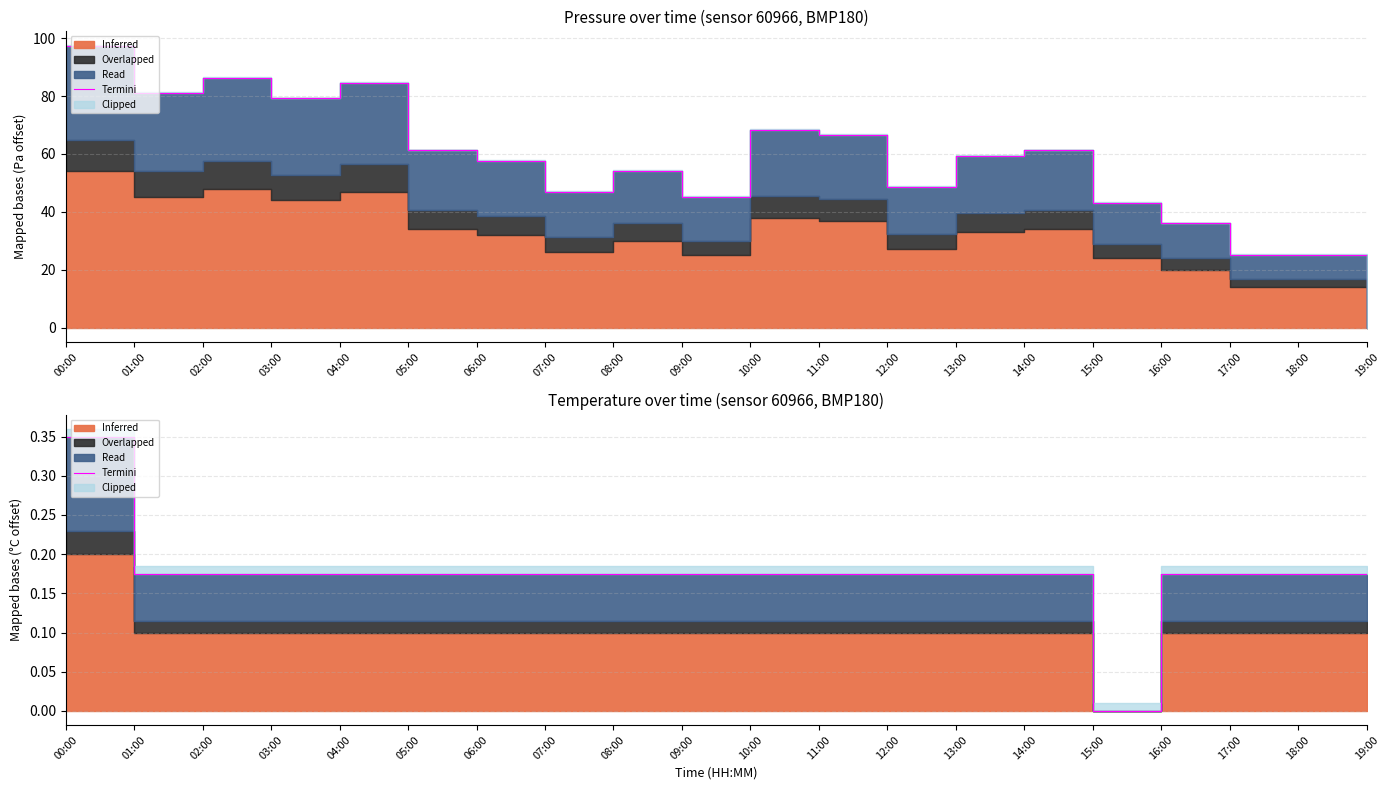

Which label corresponds to the smallest value in the chart?

15:00